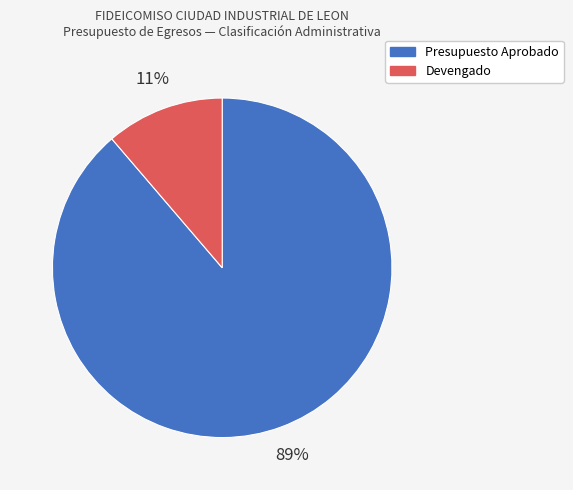

To the nearest percent, what is the average slice percentage?

50%